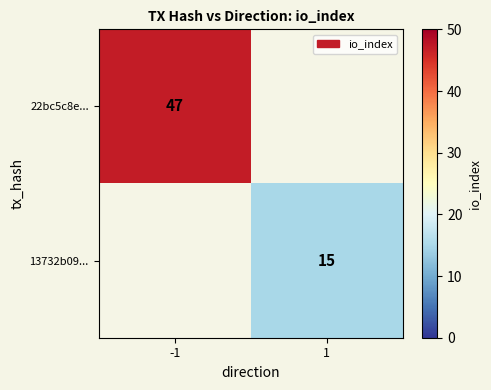

The value of 22bc5c8e... at -1 is 25. True or false?

False